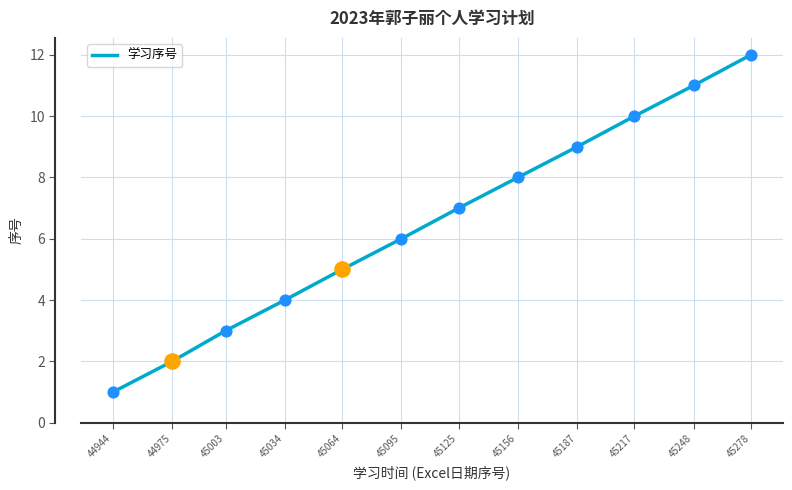

What is the ratio of the value at 45095 to the value at 45003?

2.0